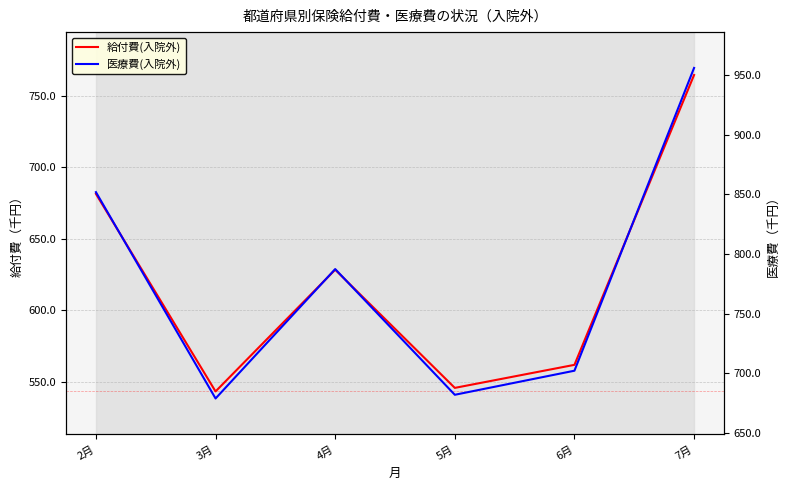

What is the average value of the 給付費(入院外) series?

620.9